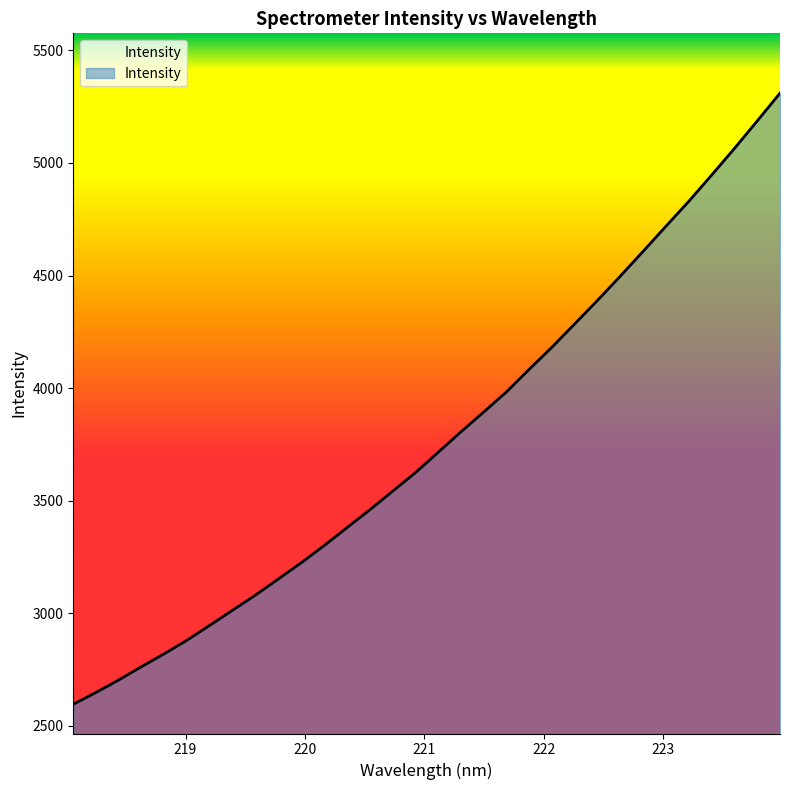

What is the maximum value shown in the chart?

5310.3